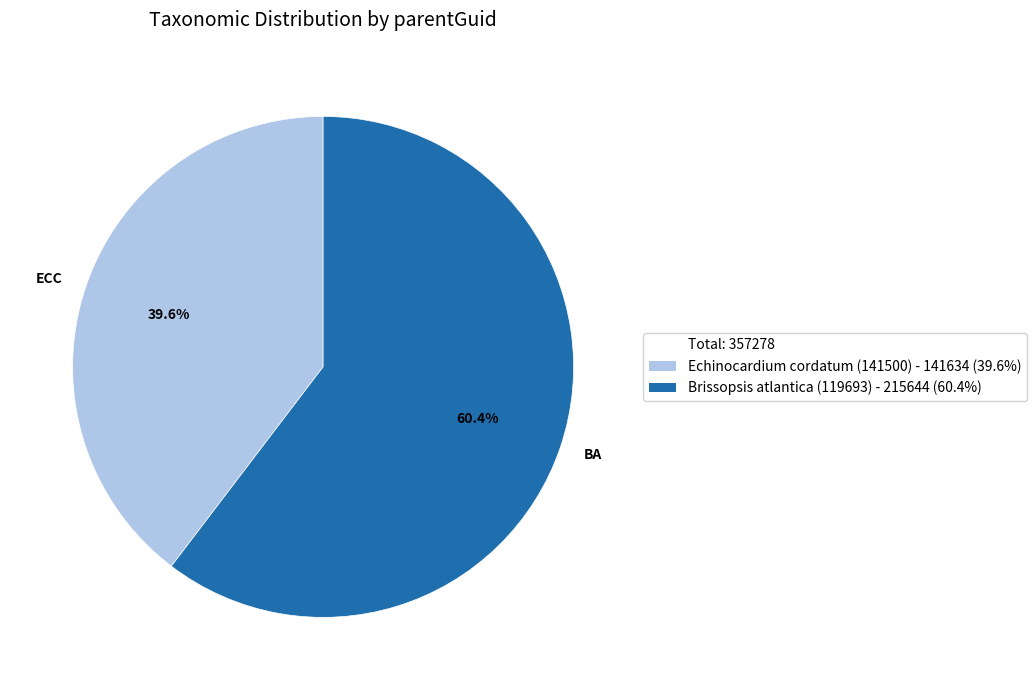

Is there a majority slice in this chart?

Yes